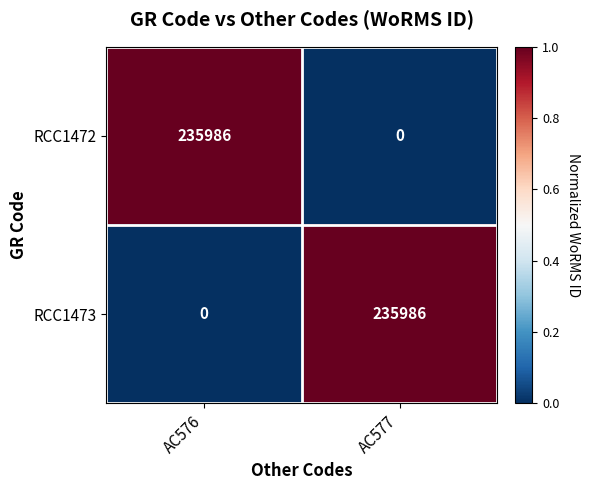

What is the highest value of the RCC1473 series?

235986